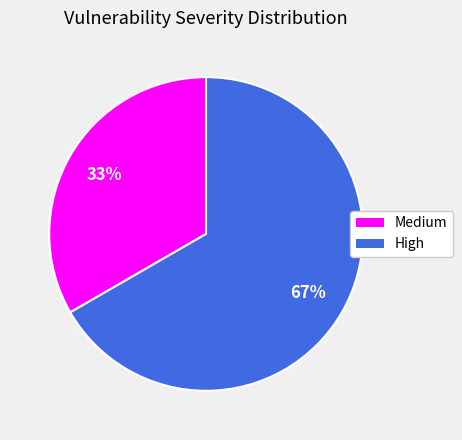

Is it true that High is 67% of the pie?

True